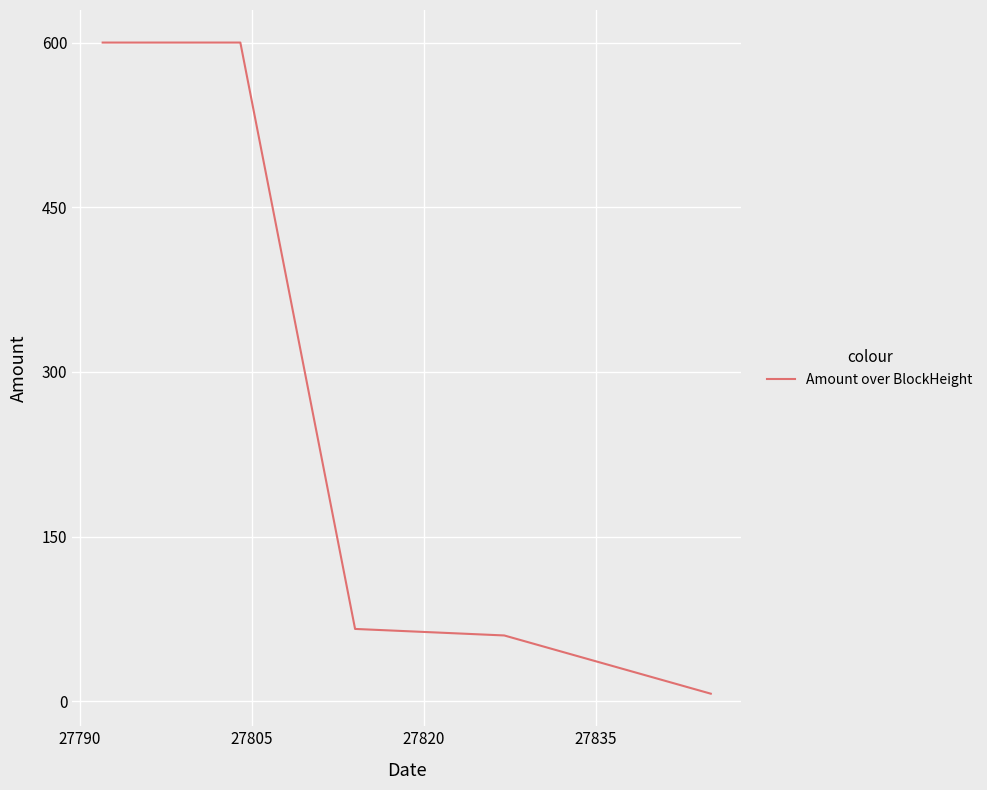

What is the average value?

266.6